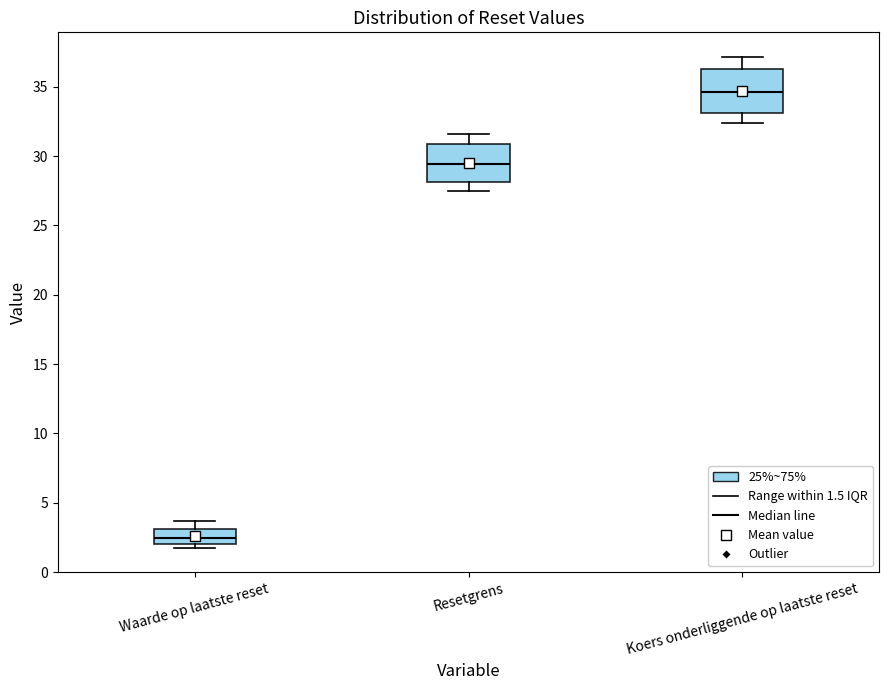

Reading left to right, transcribe this box plot: for each box, give where its median line is, the range the box spans, and where its two whiskers end, as read against the y-axis. The values are not printed on the chart, so give them approximately, as read against the axis.

Waarde op laatste reset: median 2.5, box 2.0 to 3.0, whiskers 2.0 (just below the box's lower edge) to 3.5
Resetgrens: median 29.5, box 28.0 to 31.0, whiskers 27.5 to 31.5
Koers onderliggende op laatste reset: median 34.5, box 33.0 to 36.5, whiskers 32.5 to 37.0